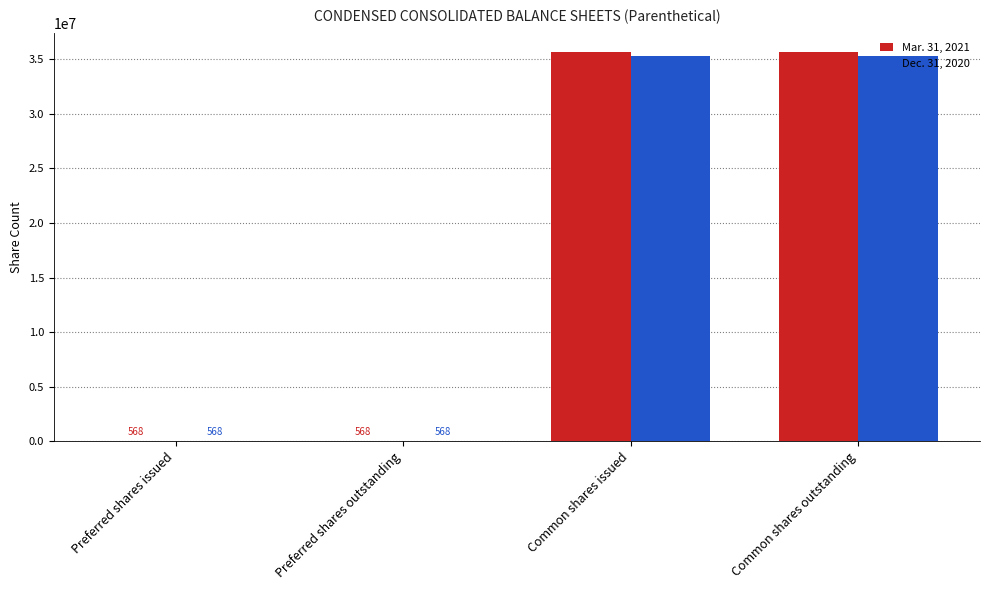

Which series has the largest total across all categories?

Mar. 31, 2021